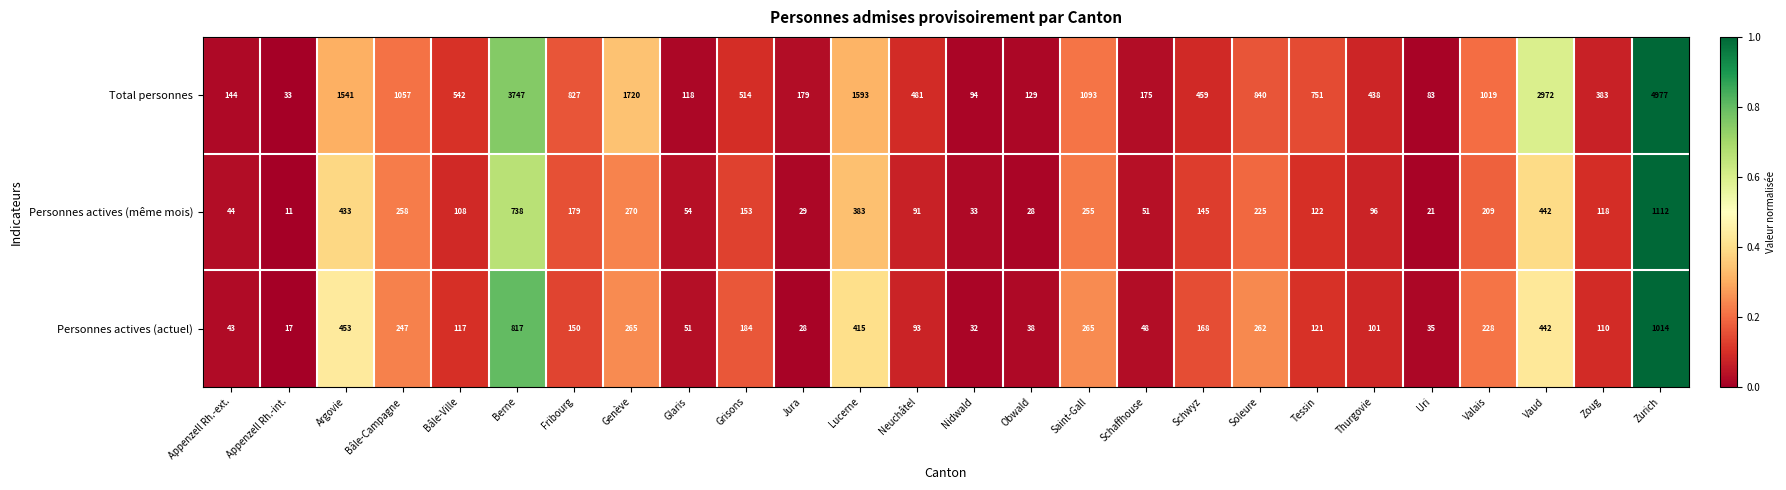

Which label corresponds to the largest value in the chart?

Zurich